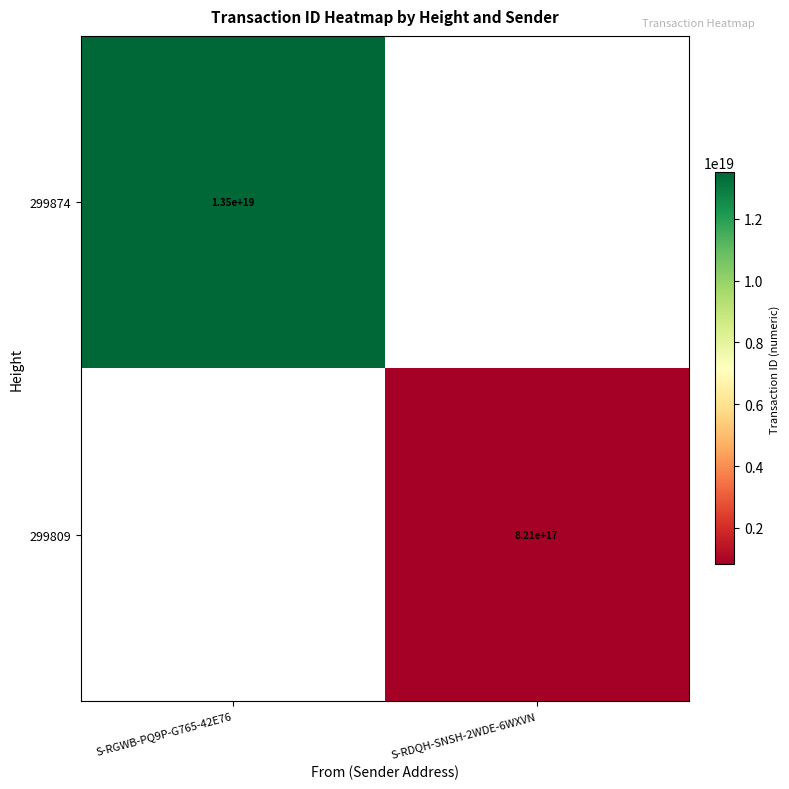

True or false: 299809 has a value of 257089688332524256 at S-RGWB-PQ9P-G765-42E76.

False